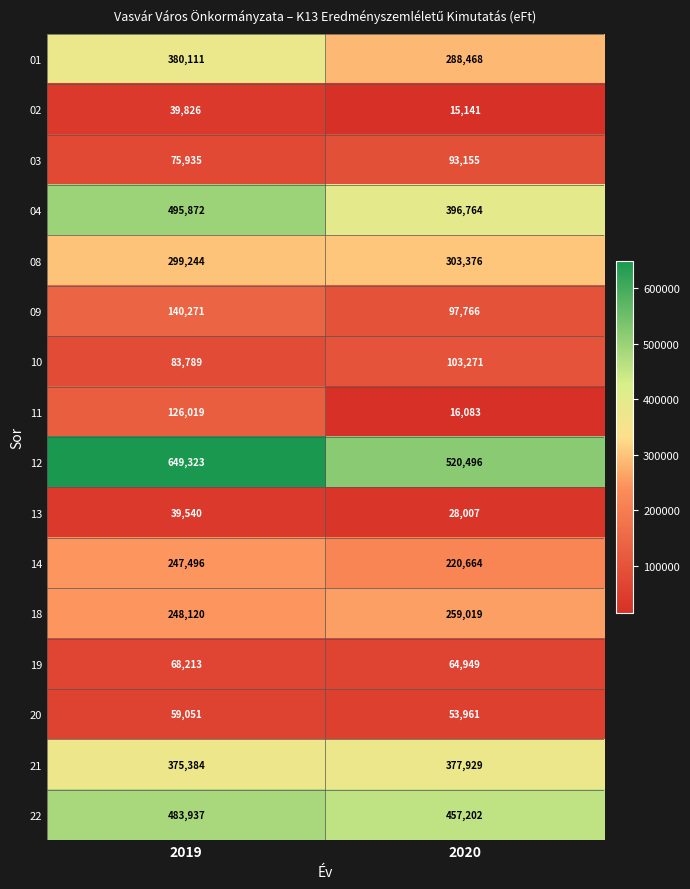

Which label corresponds to the smallest value in the chart?

2020